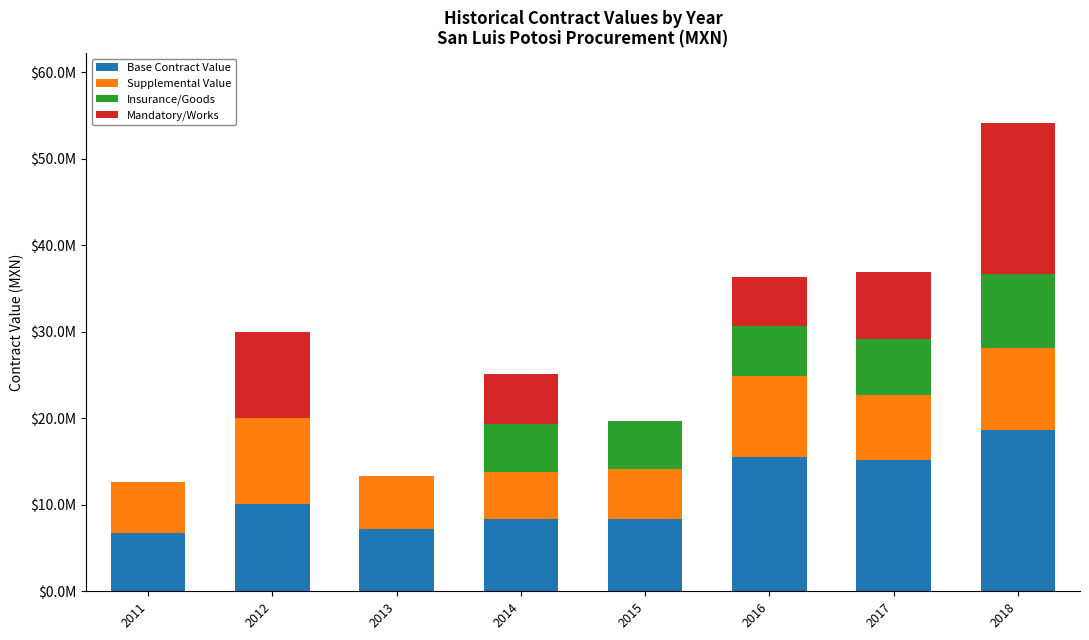

What are all the series names shown in the legend?

Base Contract Value, Supplemental Value, Insurance/Goods, Mandatory/Works